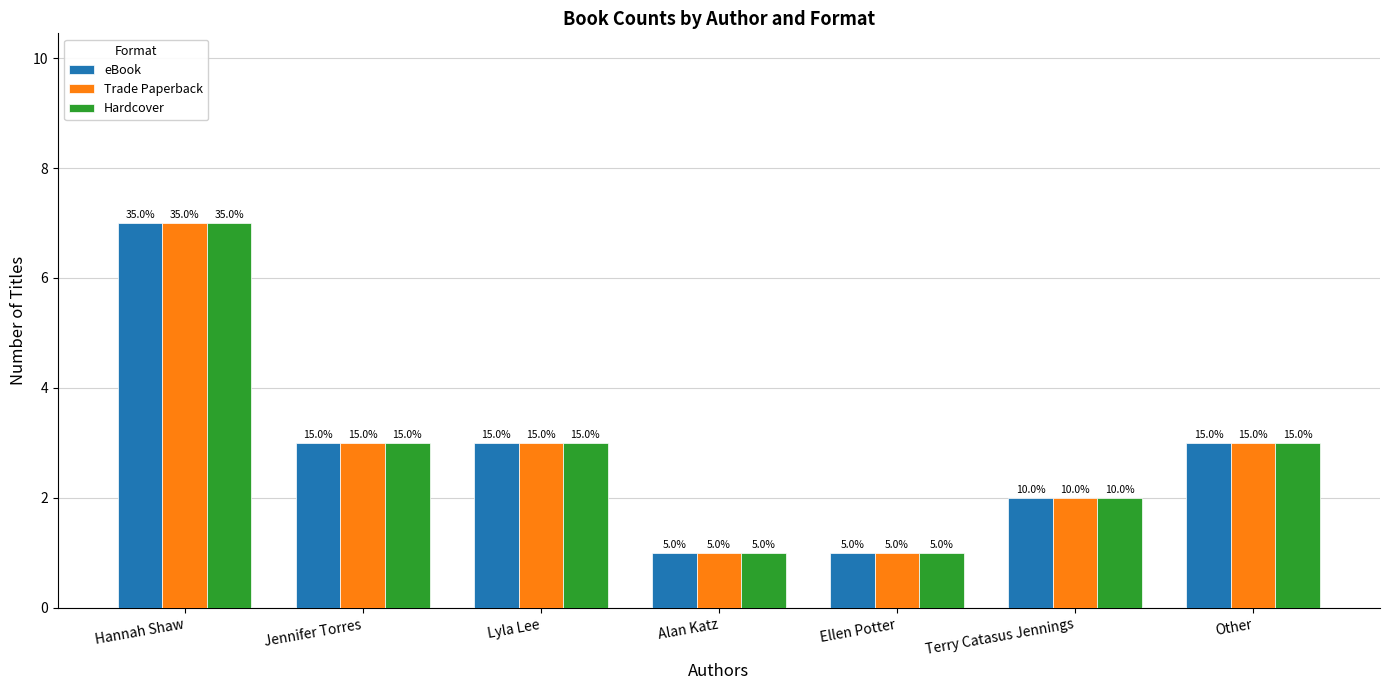

Which series has the largest total across all categories?

eBook